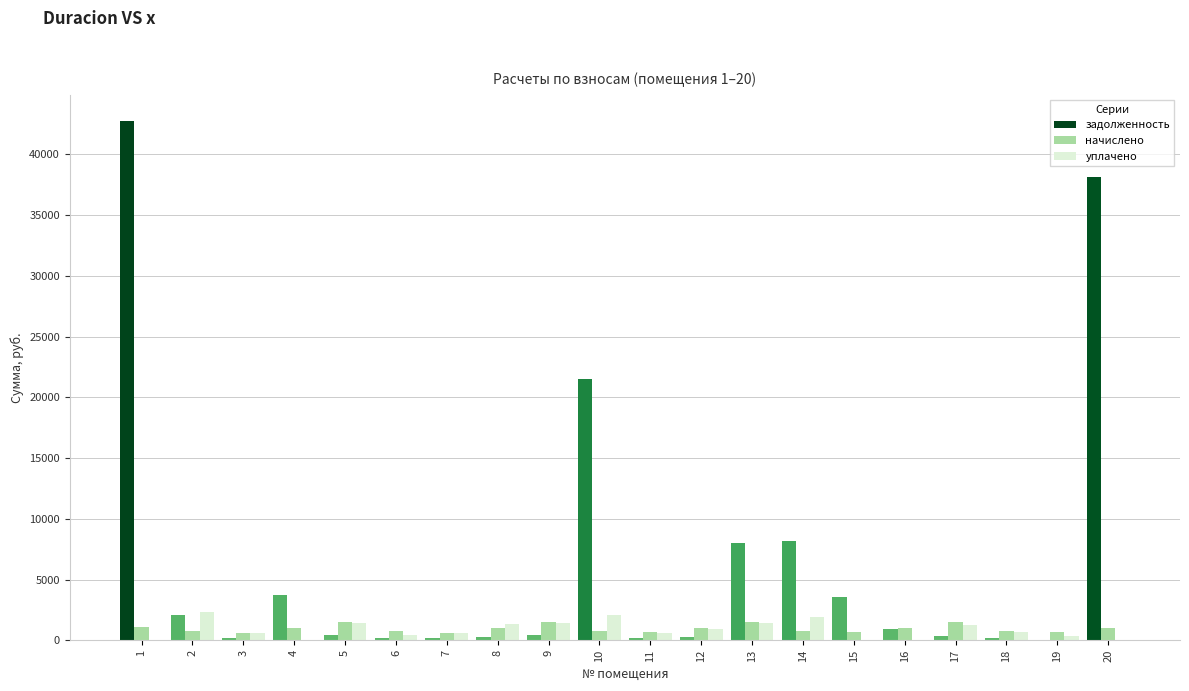

What is the spread (max minus min) of values at 10?

20772.6